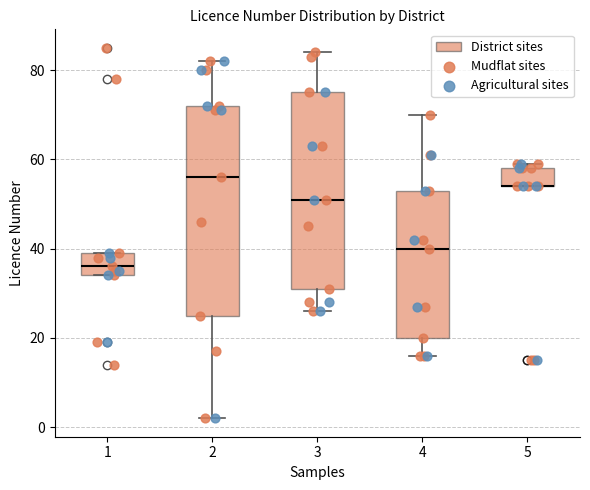

Reading left to right, transcribe this box plot: for each box, give where its median line is, the range the box spans, and where its two whiskers end, as read against the y-axis. The values are not printed on the chart, so give them approximately, as read against the axis.

1: median 36, box 34 to 40, whiskers 34 to 40
2: median 56, box 26 to 72, whiskers 2 to 82
3: median 52, box 32 to 76, whiskers 26 to 84
4: median 40, box 20 to 54, whiskers 16 to 70
5: median 54 (drawn on the box's lower edge), box 54 to 58, whiskers 54 to 60